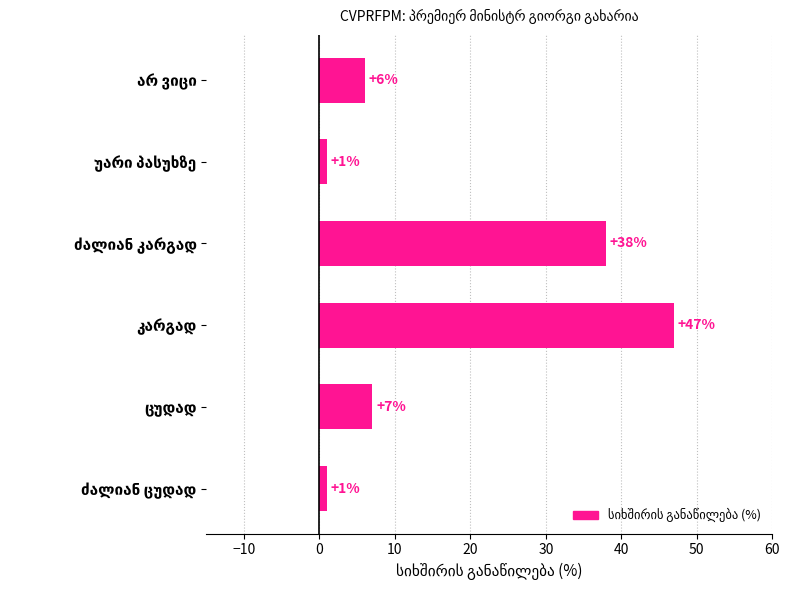

What is the difference between the second highest and minimum values?

37